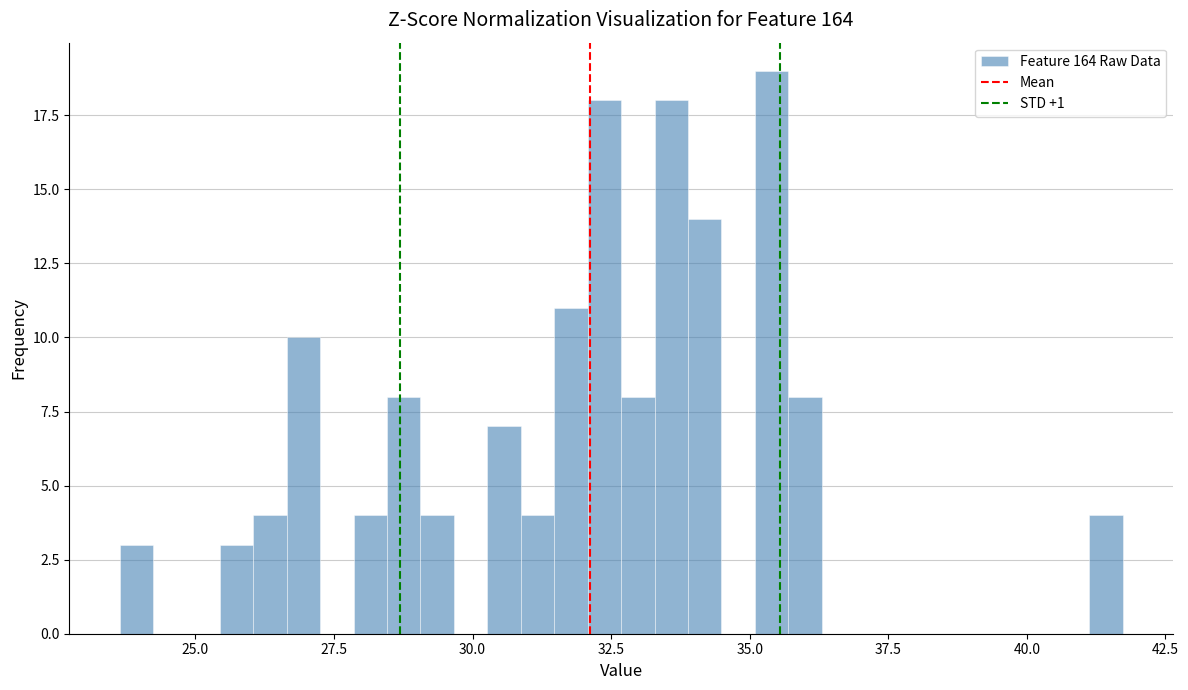

Around what value on the x-axis is the tallest bar? Give the approximate position of its centre, as read against the axis.

35.5